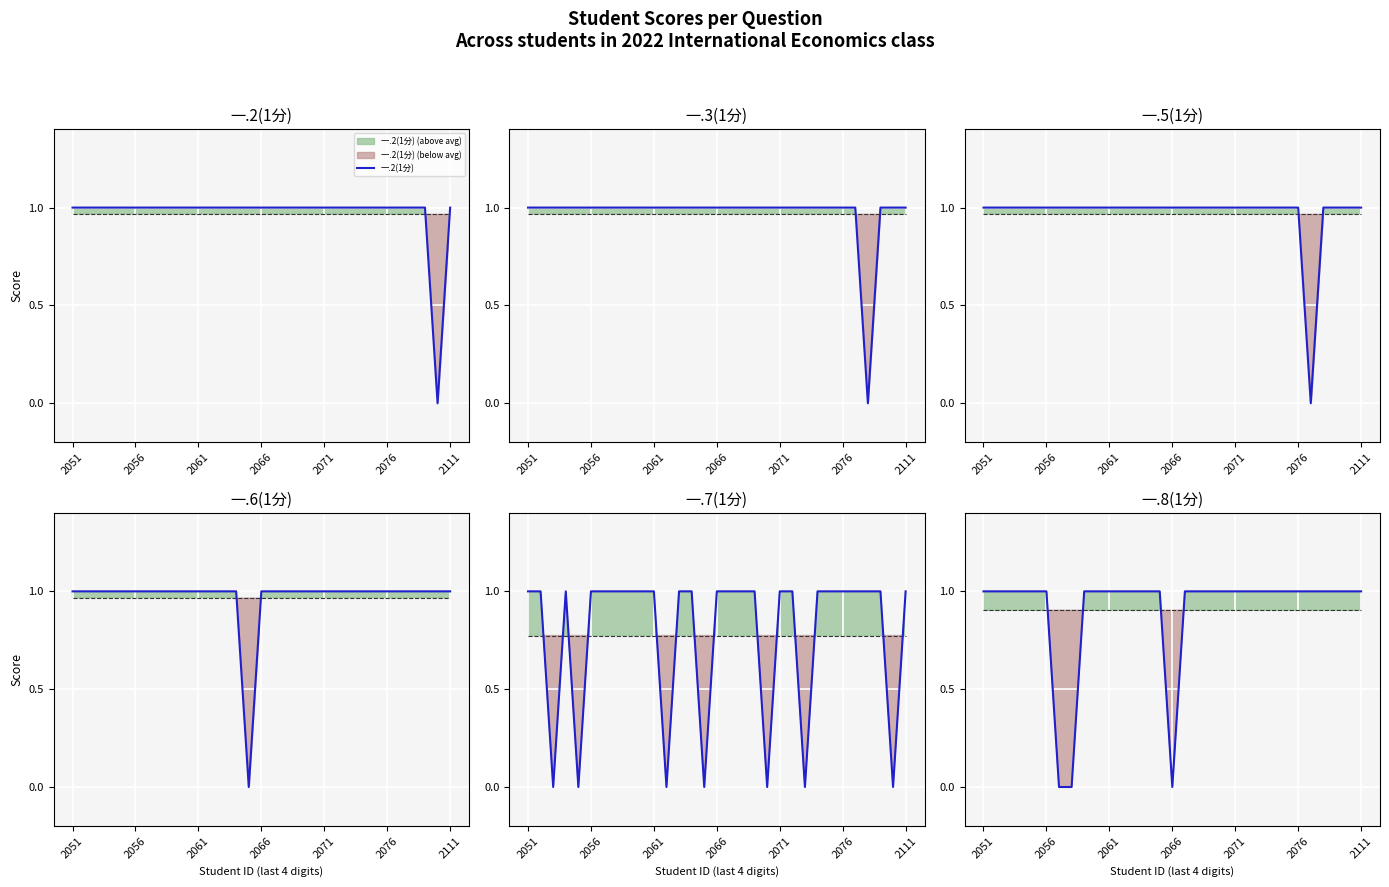

How many values in the 一.7(1分) series are below 1?

7